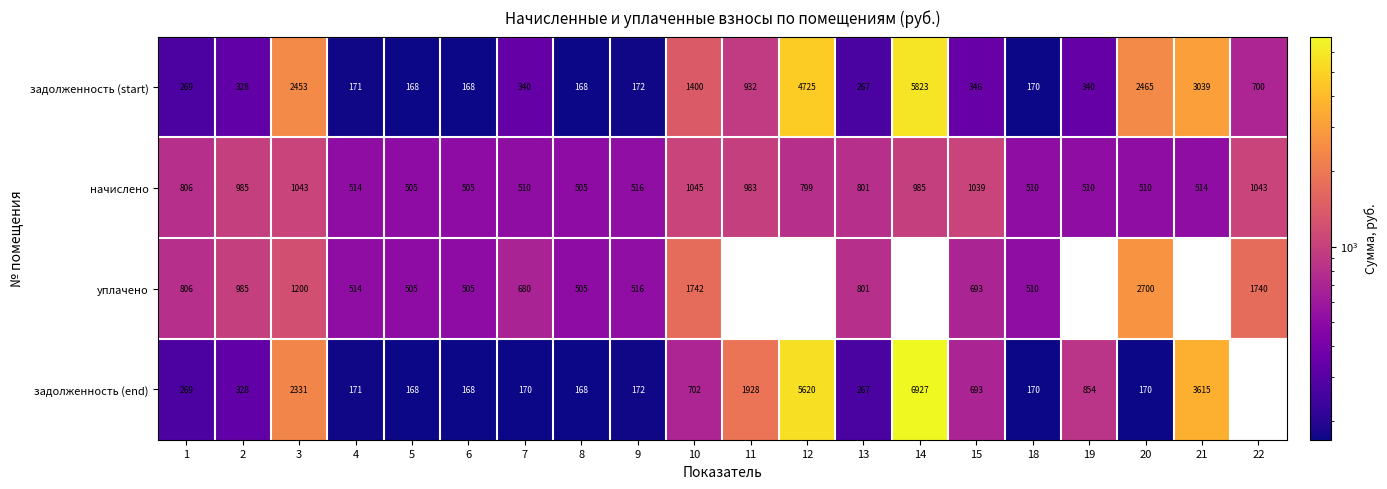

What is the lowest value of the задолженность (start) series?

168